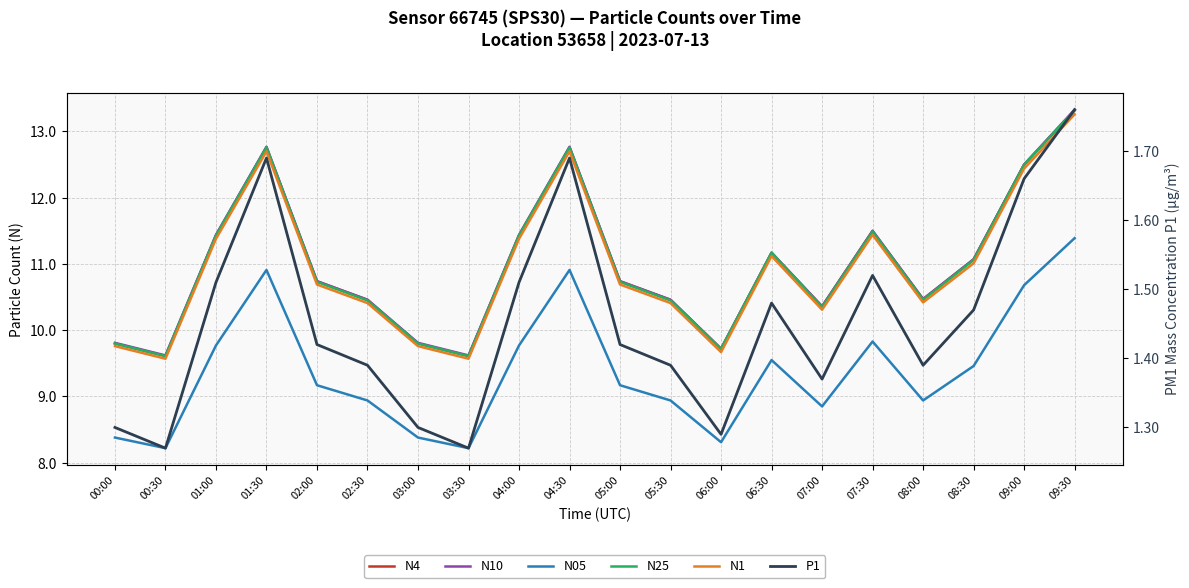

Reading right to left, list all the values displayed in this chart.

N4: 13.3	12.5	11.1	10.5	11.5	10.4	11.2	9.7	10.5	10.7	12.8	11.4	9.6	9.8	10.5	10.7	12.8	11.4	9.6	9.8
N10: 13.3	12.5	11.1	10.5	11.5	10.4	11.2	9.7	10.5	10.7	12.8	11.4	9.6	9.8	10.5	10.7	12.8	11.4	9.6	9.8
N05: 11.4	10.7	9.5	8.9	9.8	8.8	9.6	8.3	8.9	9.2	10.9	9.8	8.2	8.4	8.9	9.2	10.9	9.8	8.2	8.4
N25: 13.3	12.5	11.1	10.5	11.5	10.3	11.2	9.7	10.4	10.7	12.8	11.4	9.6	9.8	10.4	10.7	12.8	11.4	9.6	9.8
N1: 13.3	12.4	11.0	10.4	11.4	10.3	11.1	9.7	10.4	10.7	12.7	11.4	9.6	9.8	10.4	10.7	12.7	11.4	9.6	9.8
P1: 1.8	1.7	1.5	1.4	1.5	1.4	1.5	1.3	1.4	1.4	1.7	1.5	1.3	1.3	1.4	1.4	1.7	1.5	1.3	1.3